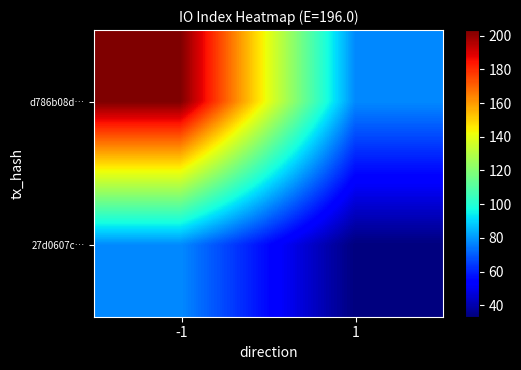

Reading right to left, transcribe all the data shown in this chart.

d786b08d…: 1=77.7	-1=203.3
27d0607c…: 1=33.2	-1=77.7